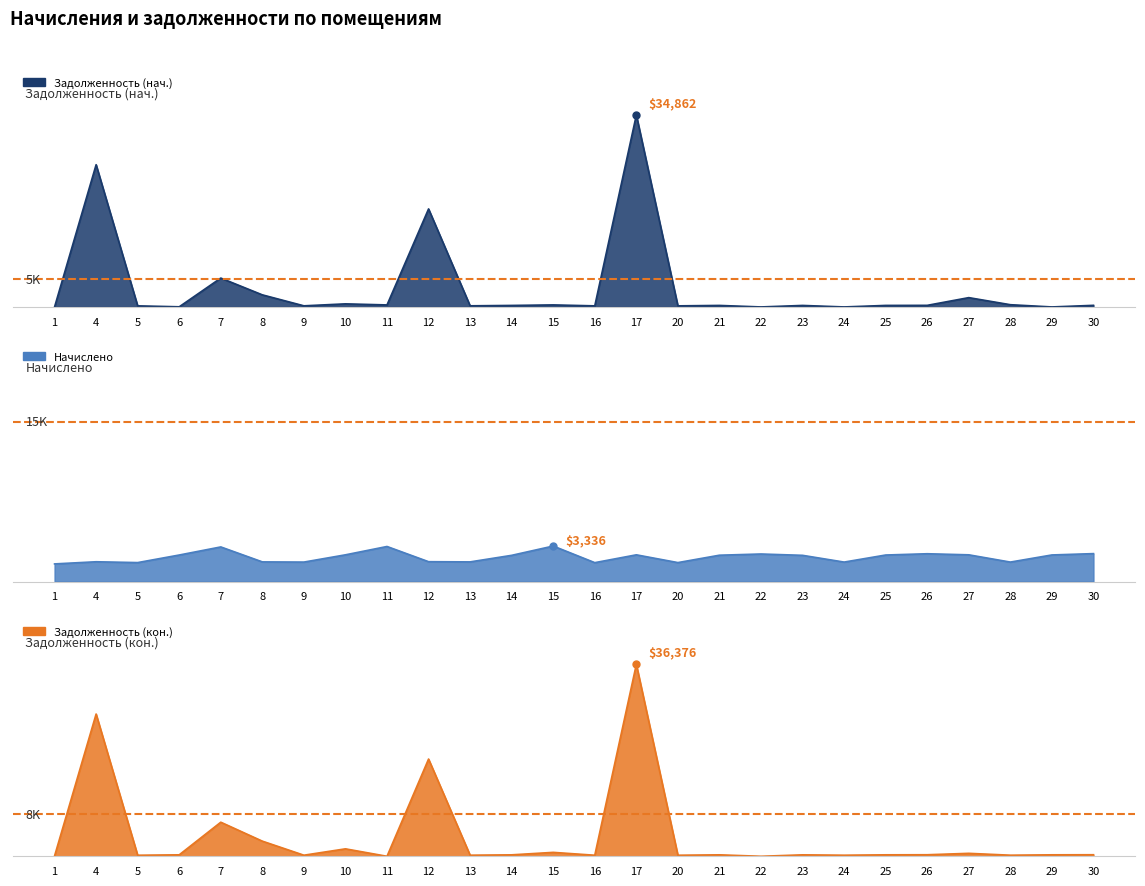

What is the difference between the maximum and second lowest values in the Задолженность (нач.) series?

34861.9